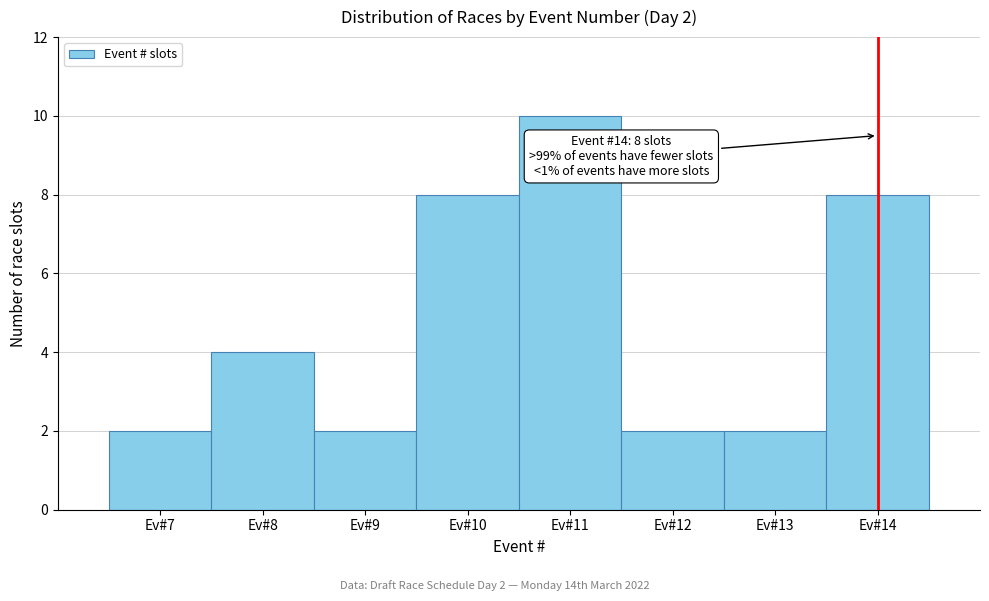

Reading left to right, list all the values displayed in this chart.

Ev#7=2	Ev#8=4	Ev#9=2	Ev#10=8	Ev#11=10	Ev#12=2	Ev#13=2	Ev#14=8